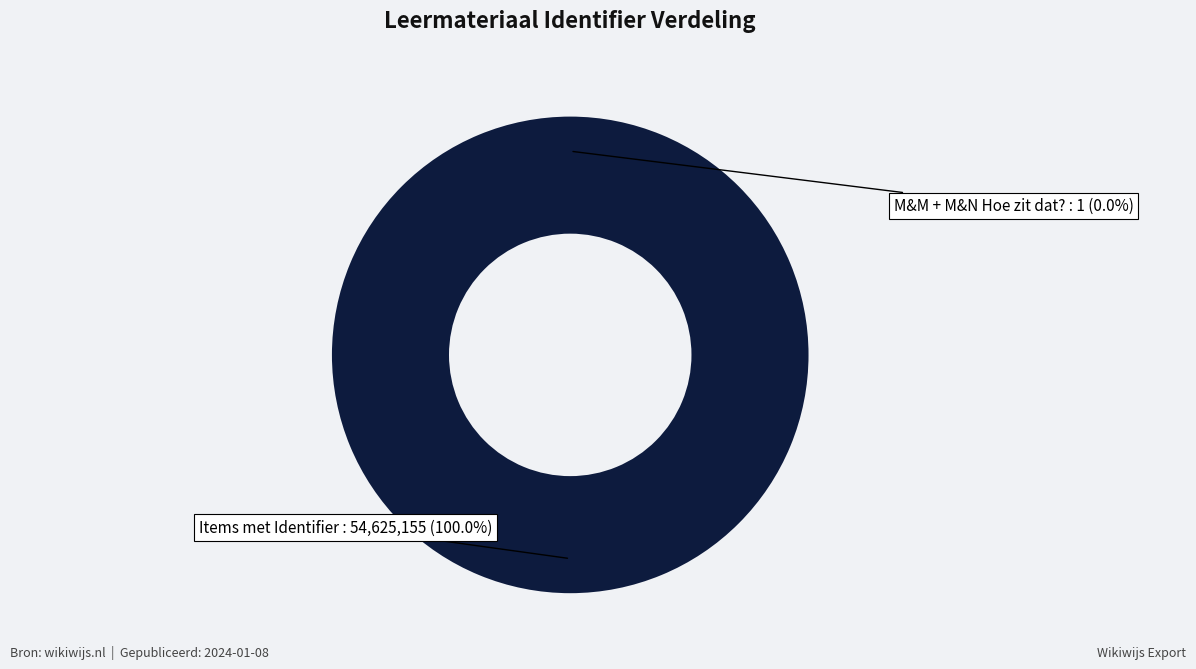

Does any single category account for the majority?

Yes